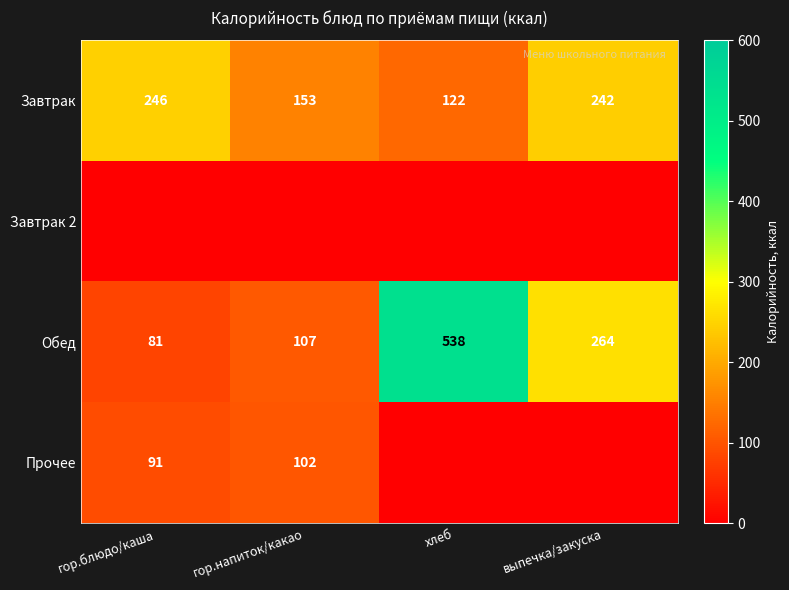

What is the average value of the Обед series?

248